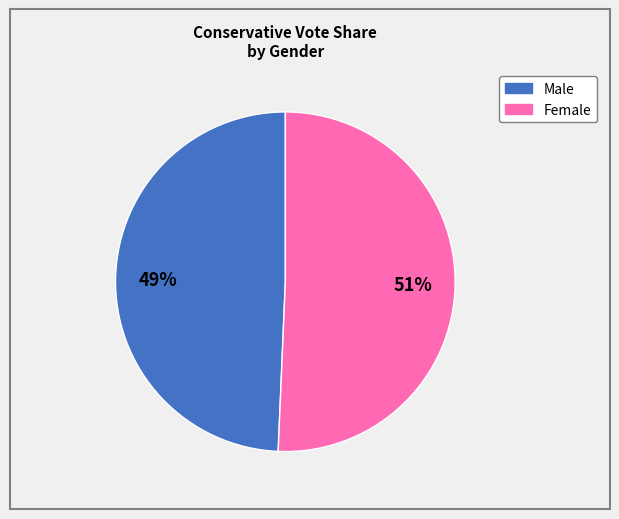

To the nearest percent, what is the combined percentage of Male and Female?

100%